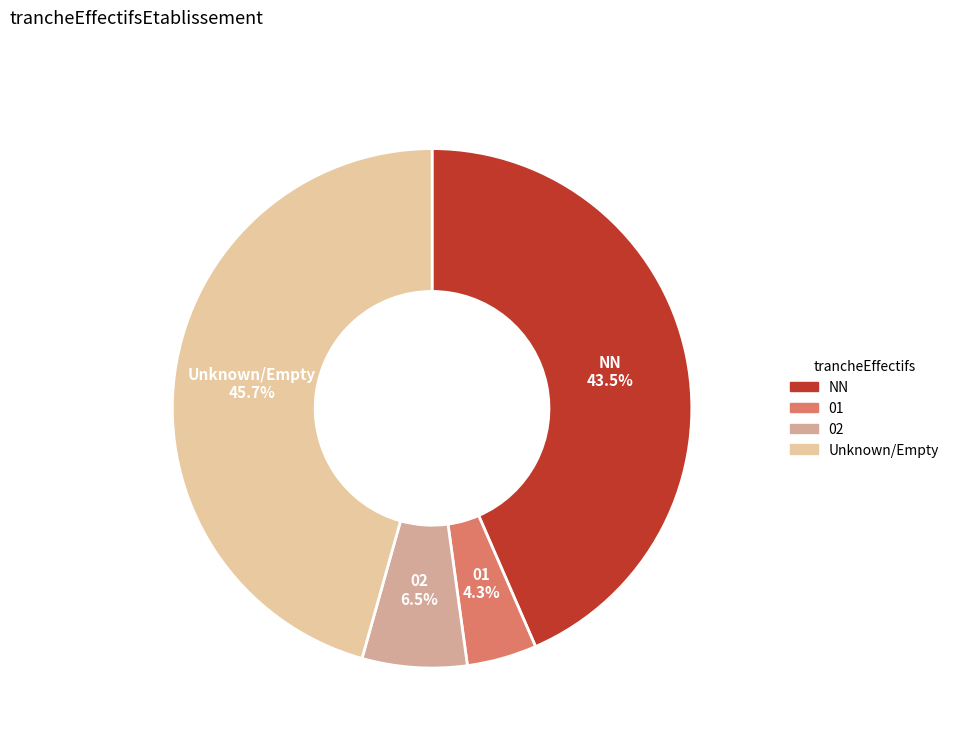

What is the largest slice in the pie chart?

Unknown/Empty